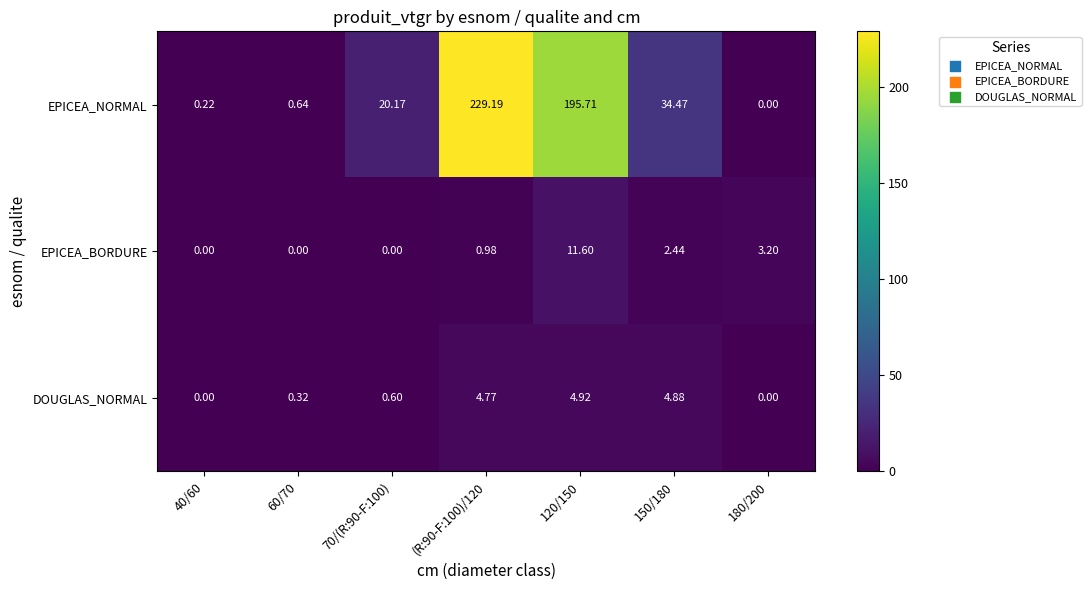

At which category is the sum across all series the highest?

(R:90-F:100)/120